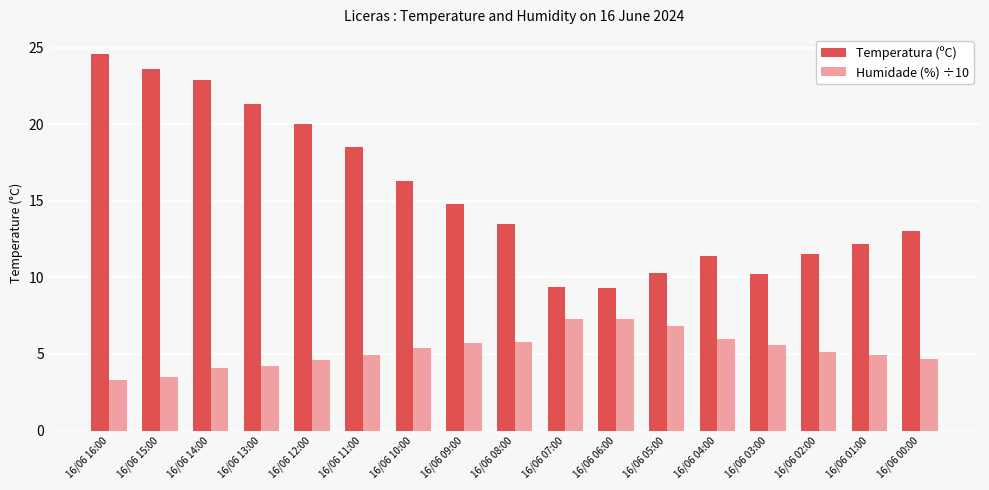

The value of Humidade (%) ÷10 at 16/06 02:00 is 5.1. True or false?

True